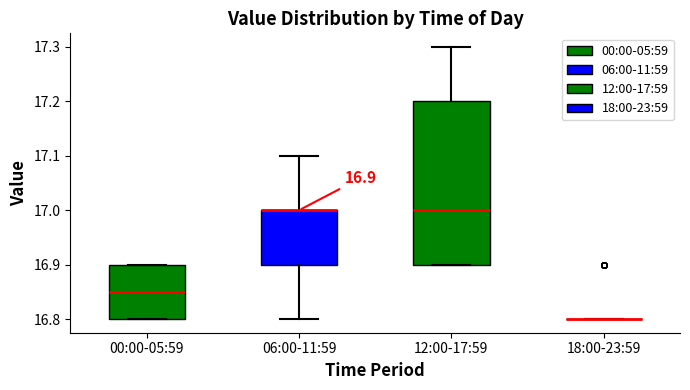

Which box is the tallest, from its lower edge to its upper edge?

12:00-17:59